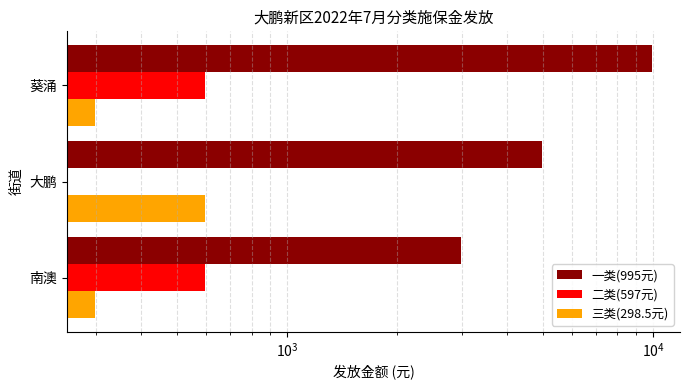

What are all the series names shown in the legend?

一类(995元), 二类(597元), 三类(298.5元)